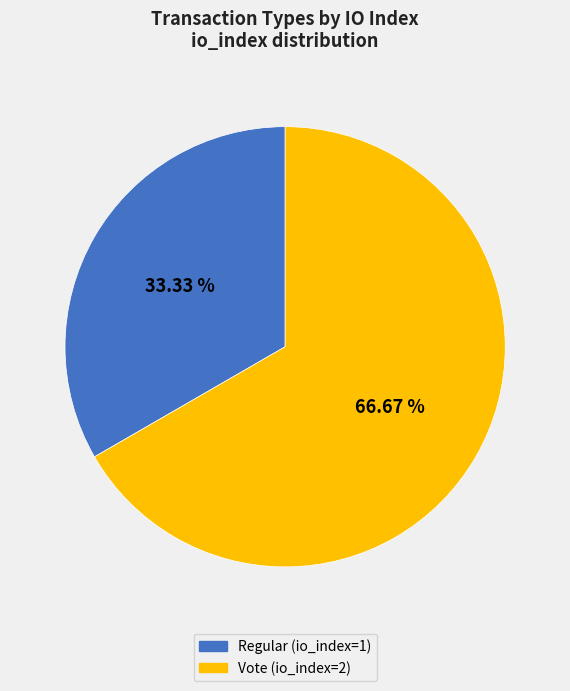

What percentage is the Regular slice, to the nearest percent?

33%